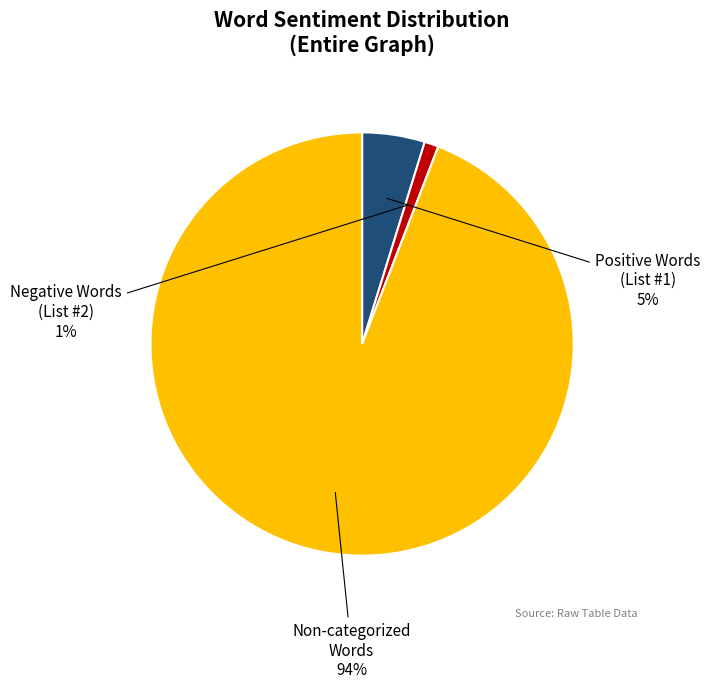

Is there a majority slice in this chart?

Yes